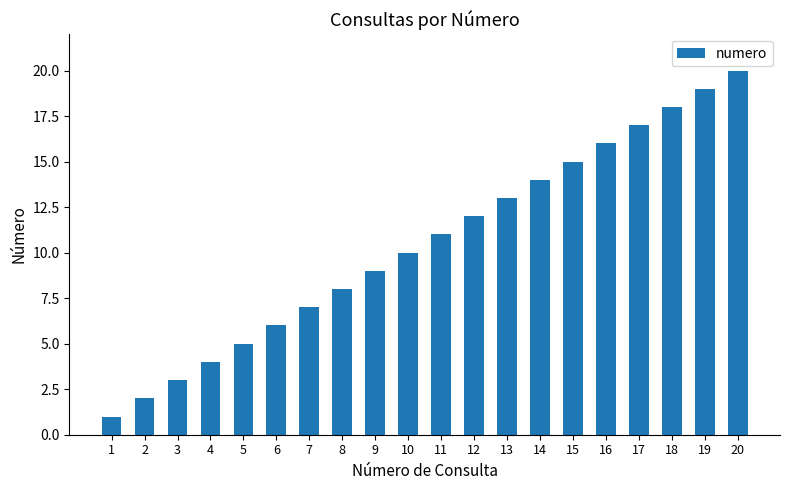

Reading left to right, transcribe all the data shown in this chart.

1	2	3	4	5	6	7	8	9	10	11	12	13	14	15	16	17	18	19	20